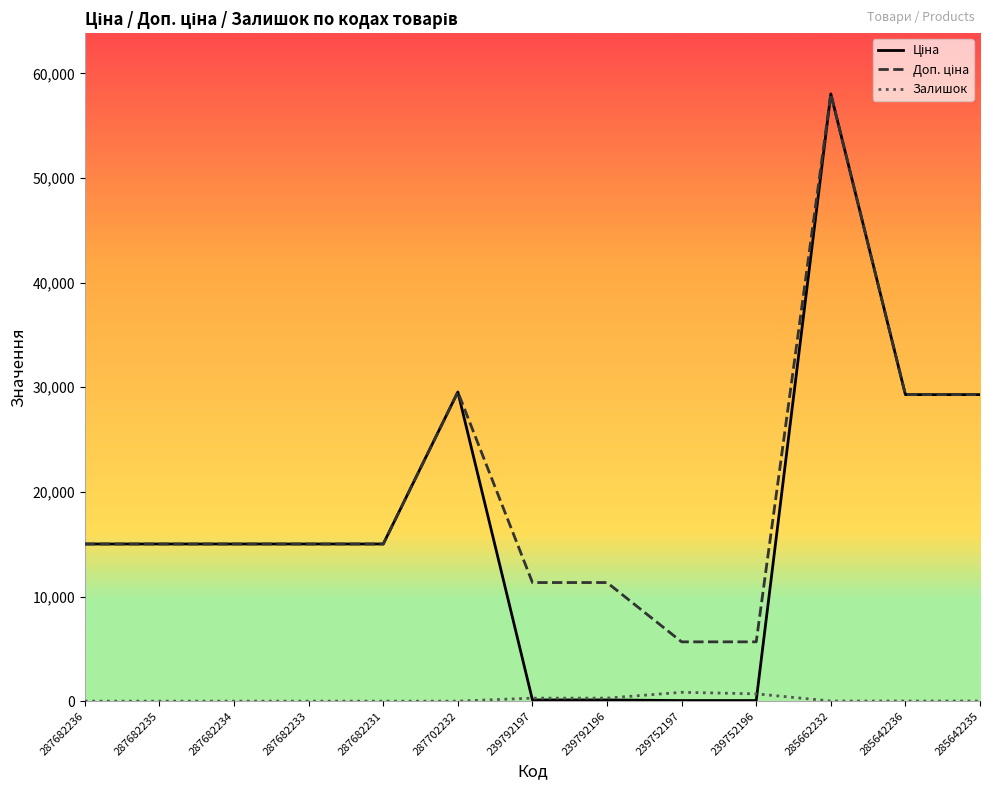

What is the difference between the highest and lowest values at 285642236?

29282.9